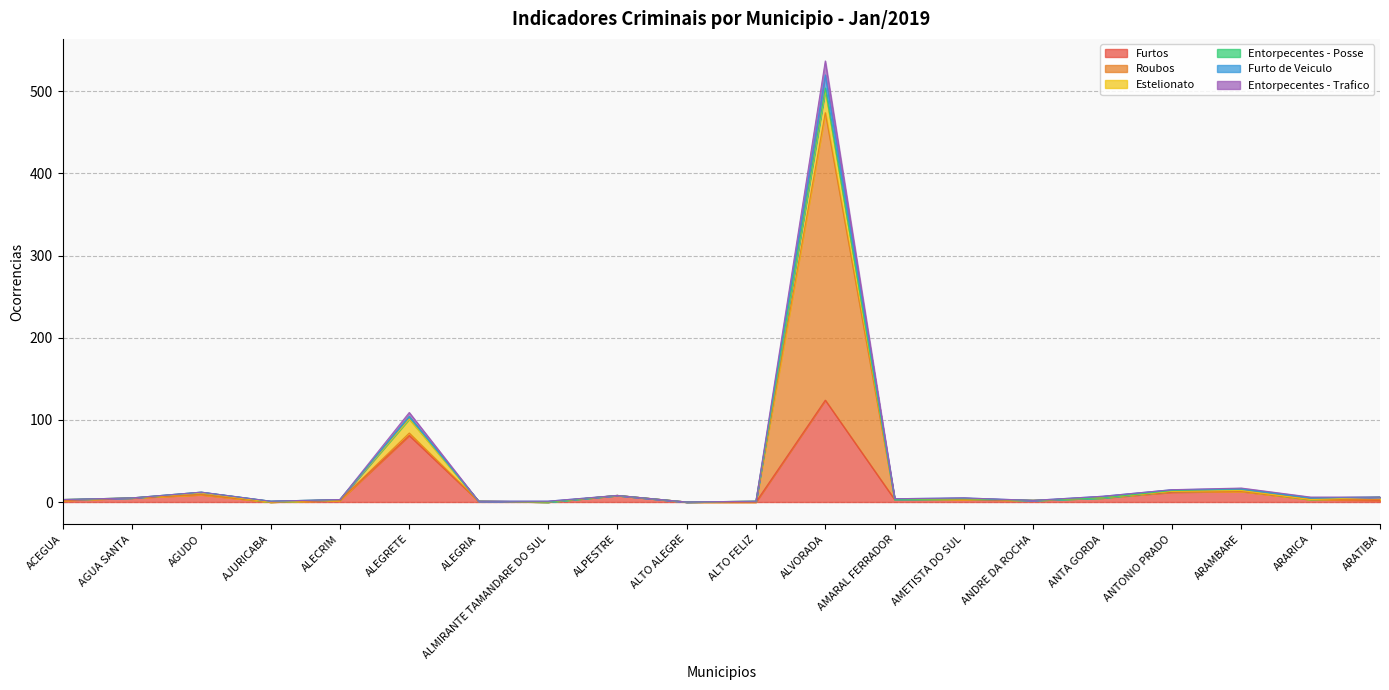

Which category has the highest value in the Furtos series?

ALVORADA